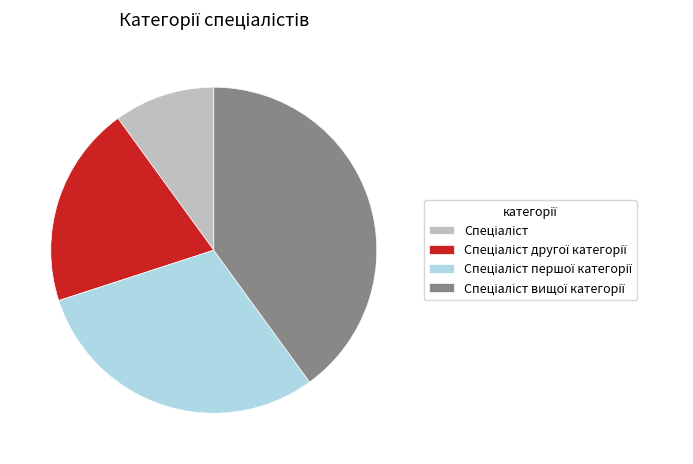

How many segments does this pie chart have?

4